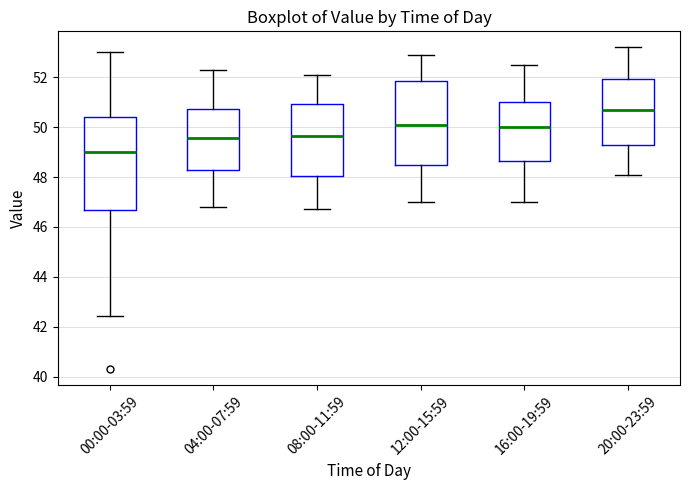

Reading left to right, read every box against the y-axis: the position of its median line, the range the box covers, and the ends of its whiskers. The values are not printed on the chart, so give them approximately, as read against the axis.

00:00-03:59: median 49.0, box 46.6 to 50.4, whiskers 42.4 to 53.0
04:00-07:59: median 49.6, box 48.2 to 50.8, whiskers 46.8 to 52.4
08:00-11:59: median 49.6, box 48.0 to 51.0, whiskers 46.8 to 52.2
12:00-15:59: median 50.2, box 48.6 to 51.8, whiskers 47.0 to 53.0
16:00-19:59: median 50.0, box 48.6 to 51.0, whiskers 47.0 to 52.6
20:00-23:59: median 50.8, box 49.2 to 52.0, whiskers 48.2 to 53.2